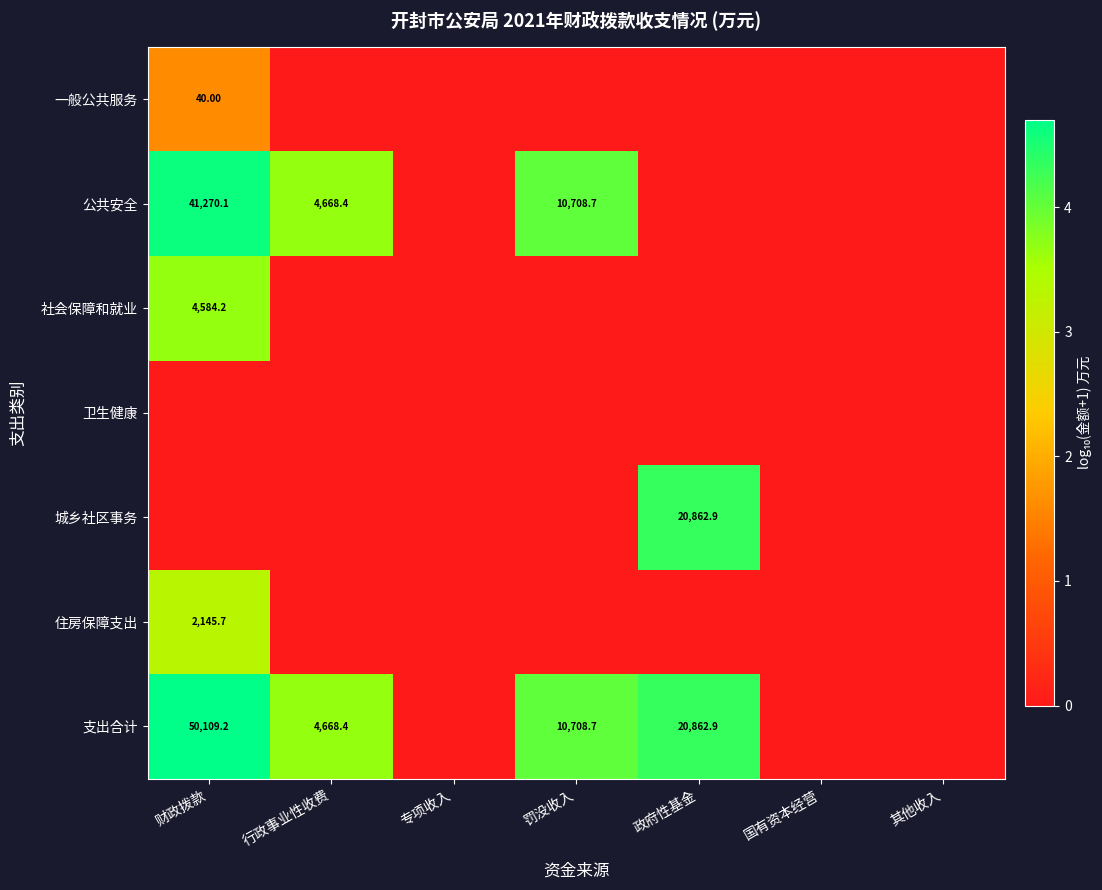

True or false: 社会保障和就业 has a value of 0.0 at 政府性基金.

True